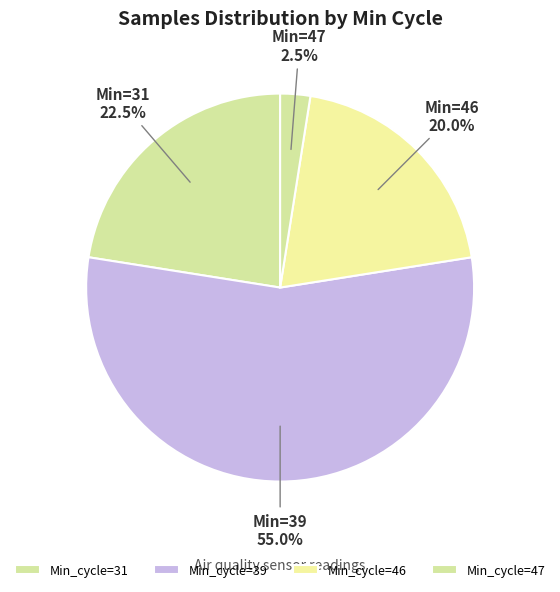

How many slices are in this pie chart?

4